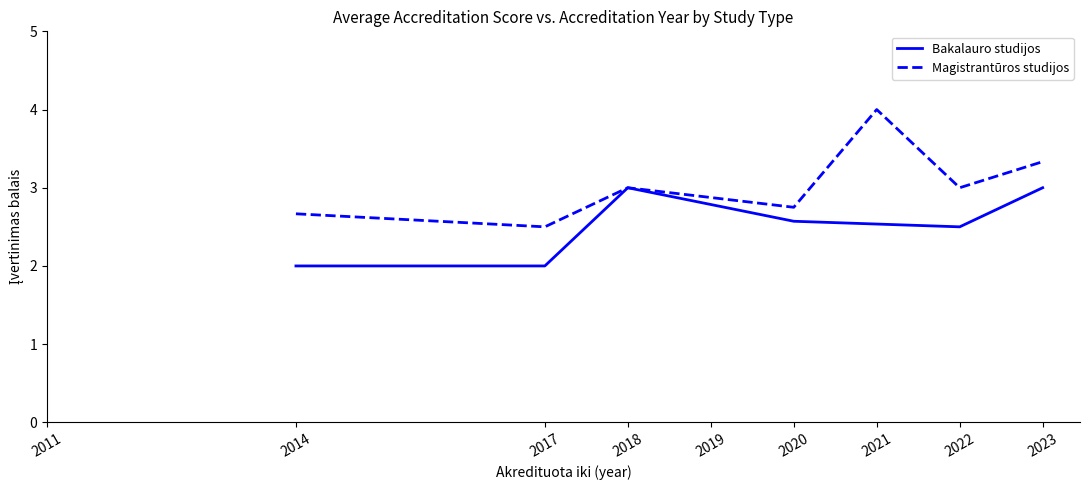

The value of Bakalauro studijos at 2018 is 3.0. True or false?

True